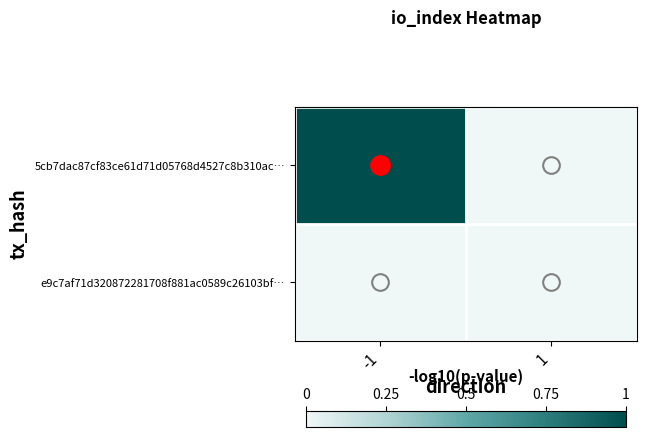

Reading left to right, list all the values displayed in this chart.

5cb7dac87cf83ce61d71d05768d4527c8b310ac…: -1=1	1=0
e9c7af71d320872281708f881ac0589c26103bf…: -1=0	1=0